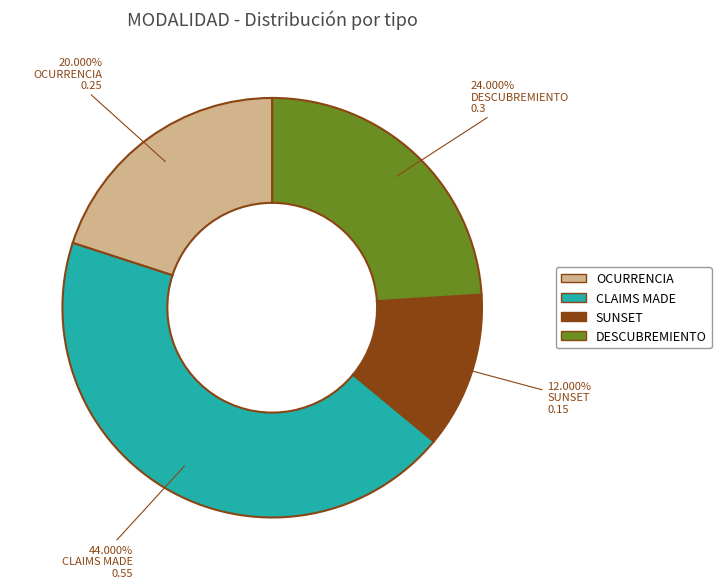

Does SUNSET represent more than half of the total?

No